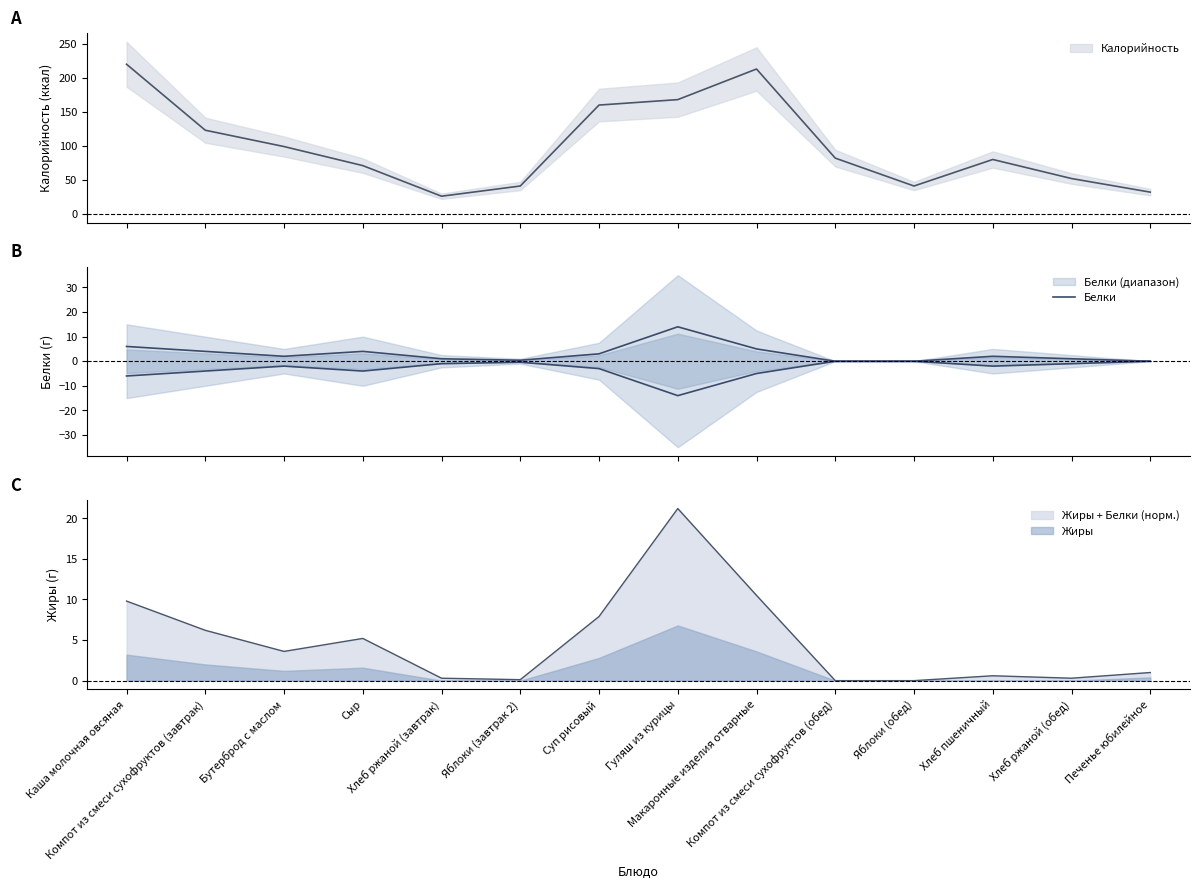

Between Яблоки (завтрак 2) and Макаронные изделия отварные, which is larger?

Макаронные изделия отварные